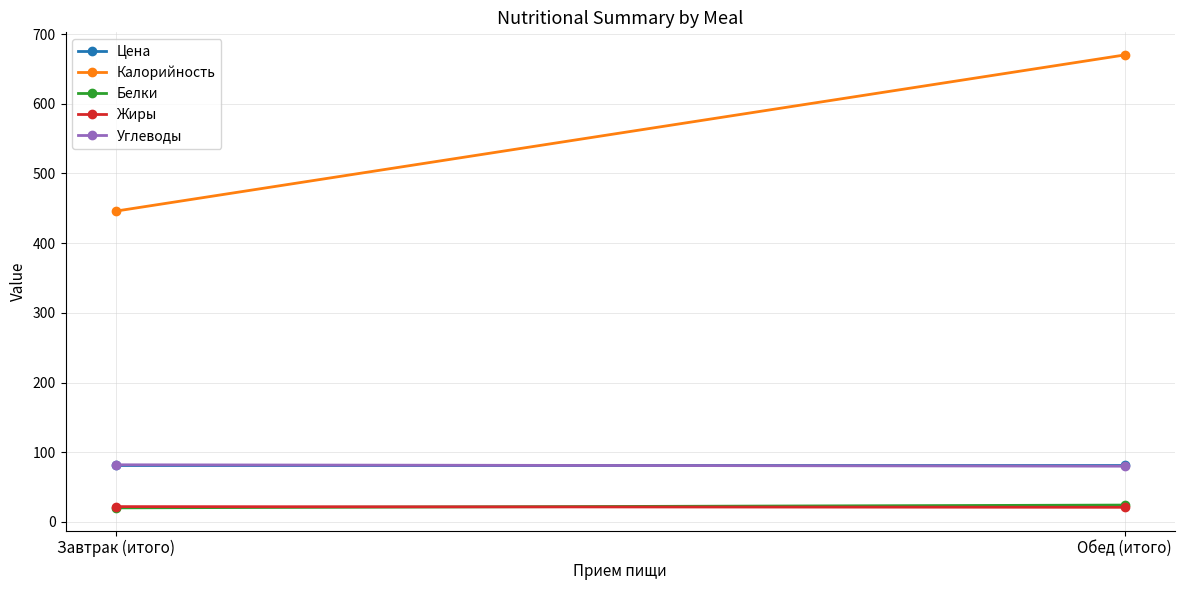

At which category is the sum across all series the highest?

Обед (итого)